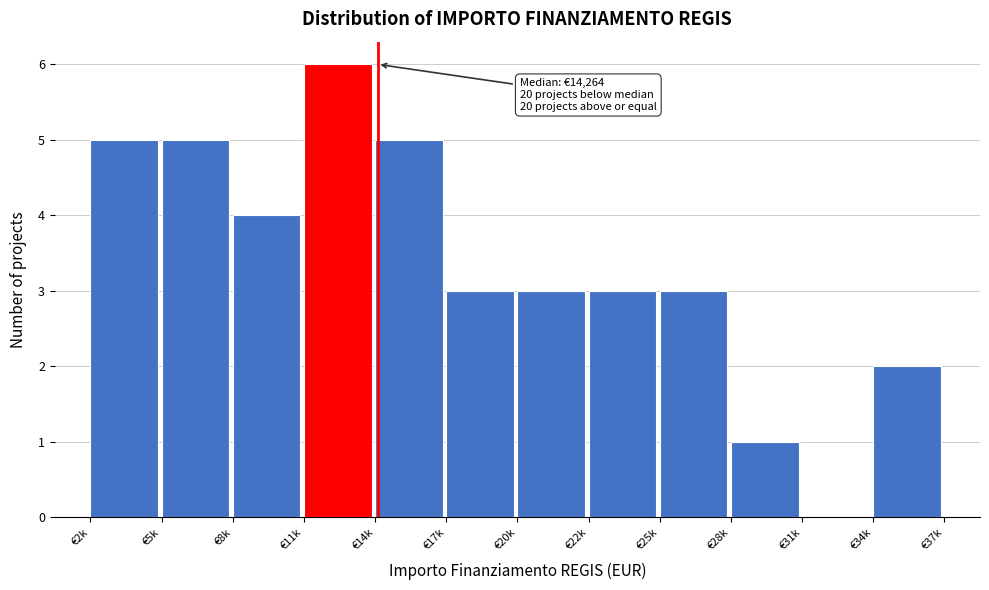

Reading left to right, transcribe all the data shown in this chart.

€2k=5	€5k=5	€8k=4	€11k=6	€14k=5	€17k=3	€20k=3	€22k=3	€25k=3	€28k=1	€31k=0	€34k=2